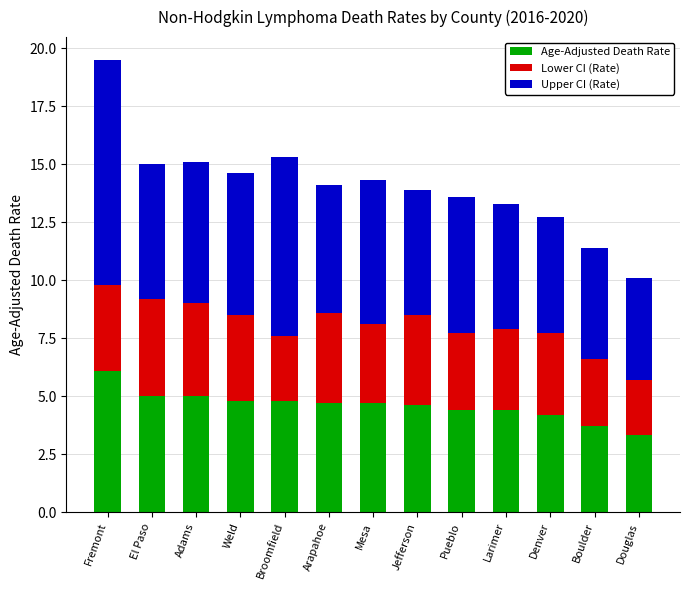

What is the highest value of the Age-Adjusted Death Rate series?

6.1